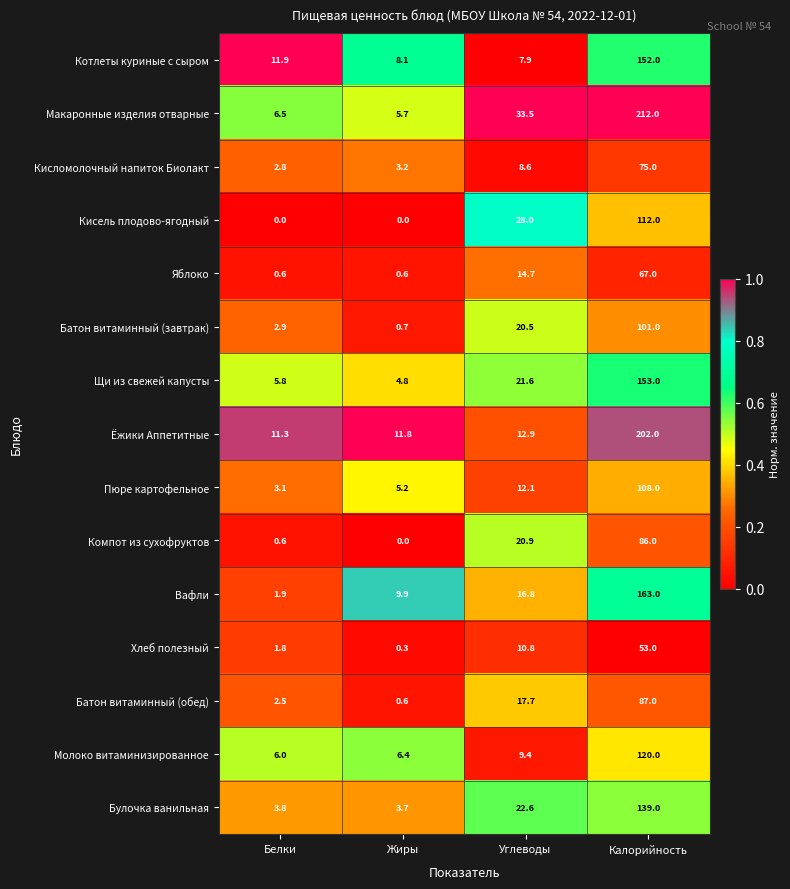

Rank the series by their maximum value, from lowest to highest.

Хлеб полезный, Яблоко, Кисломолочный напиток Биолакт, Компот из сухофруктов, Батон витаминный (обед), Батон витаминный (завтрак), Пюре картофельное, Кисель плодово-ягодный, Молоко витаминизированное, Булочка ванильная, Котлеты куриные с сыром, Щи из свежей капусты, Вафли, Ёжики Аппетитные, Макаронные изделия отварные